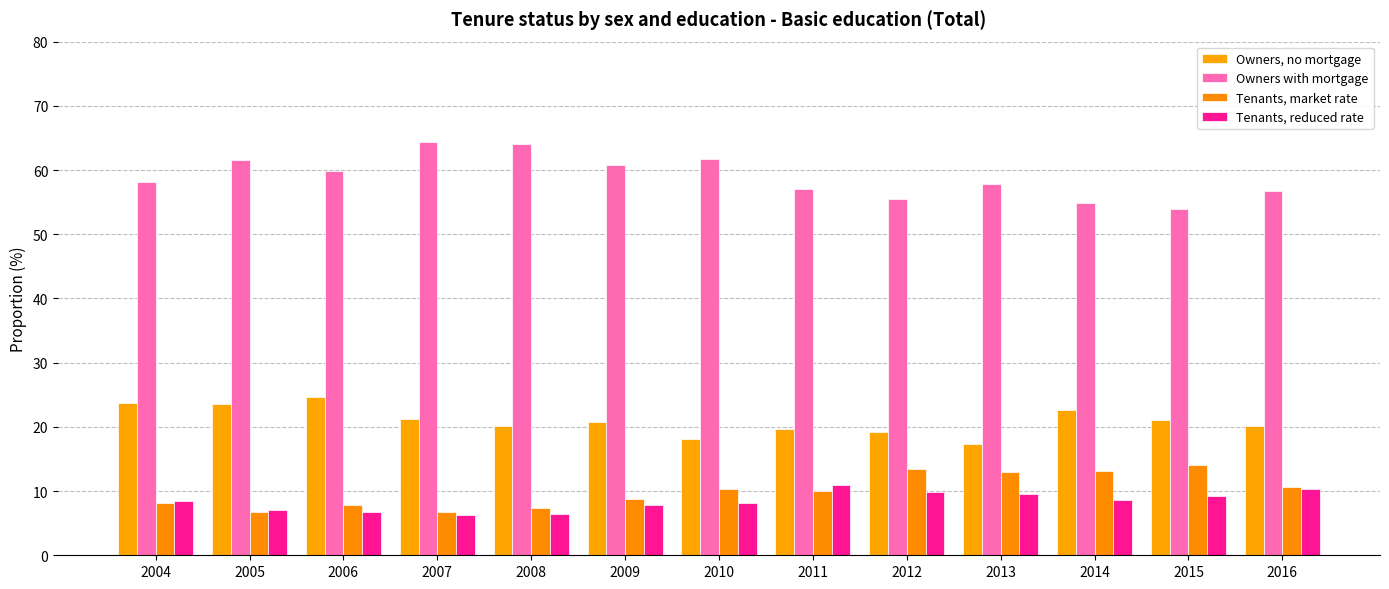

How many distinct data groups are displayed?

4